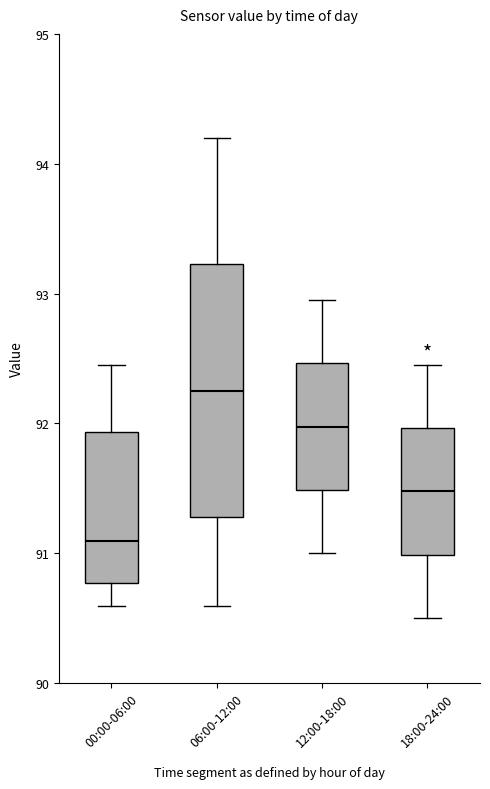

Reading left to right, transcribe this box plot: for each box, give where its median line is, the range the box spans, and where its two whiskers end, as read against the y-axis. The values are not printed on the chart, so give them approximately, as read against the axis.

00:00-06:00: median 91.1, box 90.8 to 91.9, whiskers 90.6 to 92.5
06:00-12:00: median 92.3, box 91.3 to 93.2, whiskers 90.6 to 94.2
12:00-18:00: median 92.0, box 91.5 to 92.5, whiskers 91.0 to 93.0
18:00-24:00: median 91.5, box 91.0 to 92.0, whiskers 90.5 to 92.5